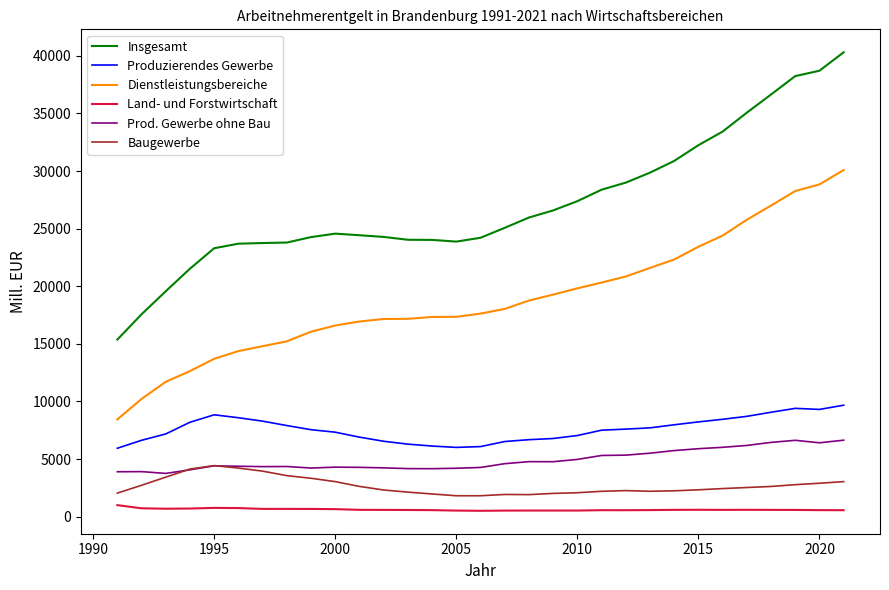

What is the greatest value displayed?

40316.2